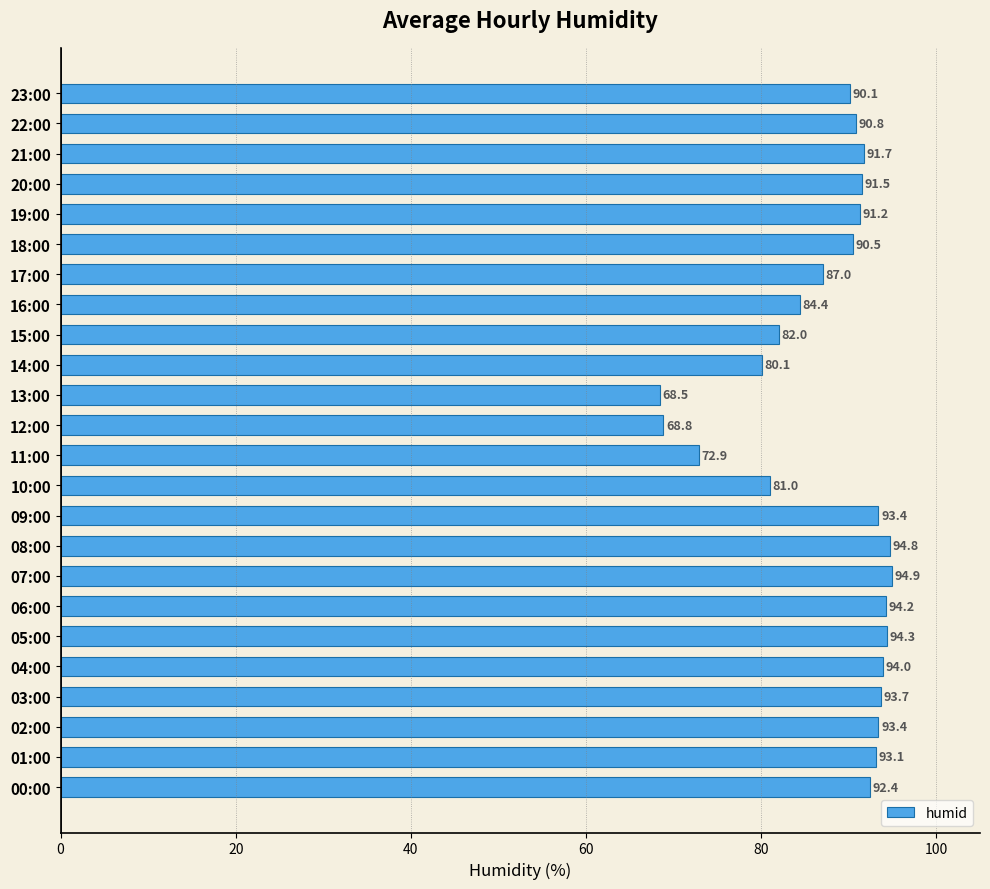

How many series are shown in this chart?

1